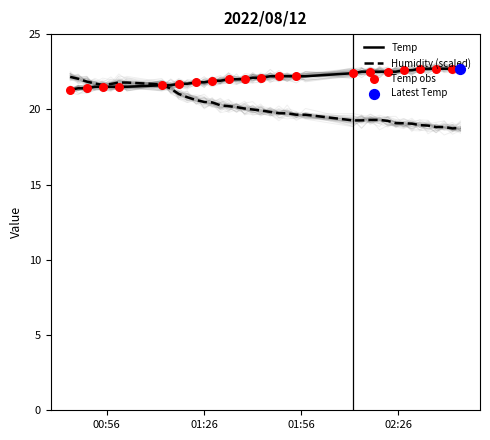

What is the minimum value for Temp?

21.3